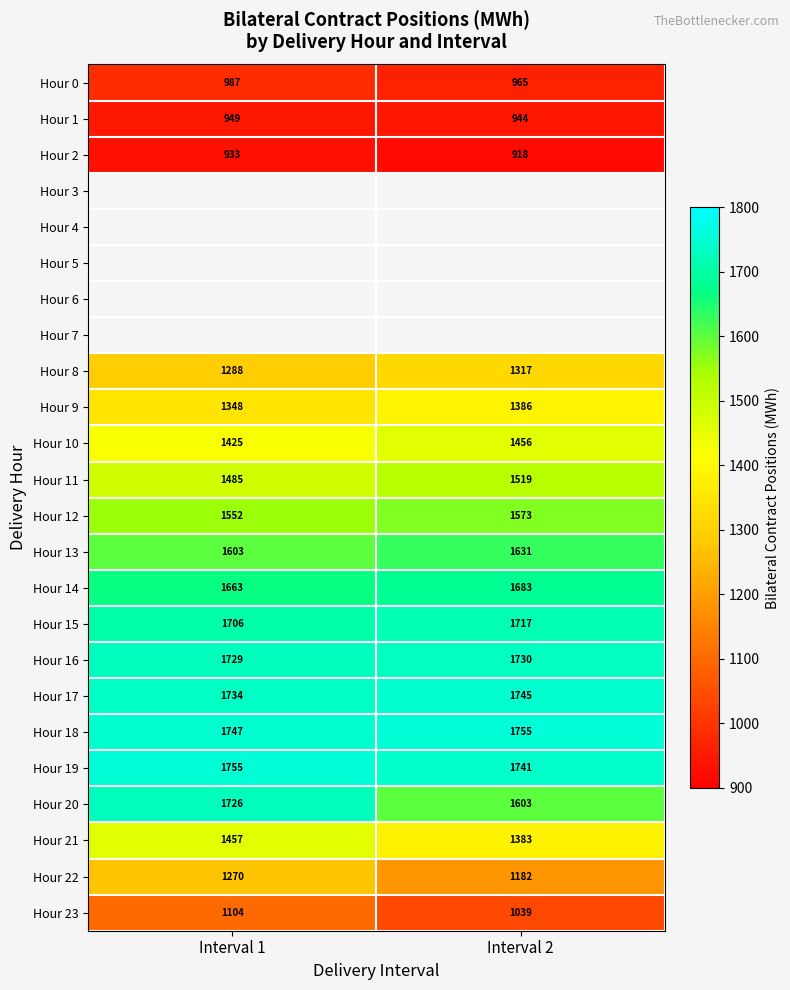

Is the value of Hour 12 at Interval 2 greater than the value of Hour 18 at Interval 2?

No